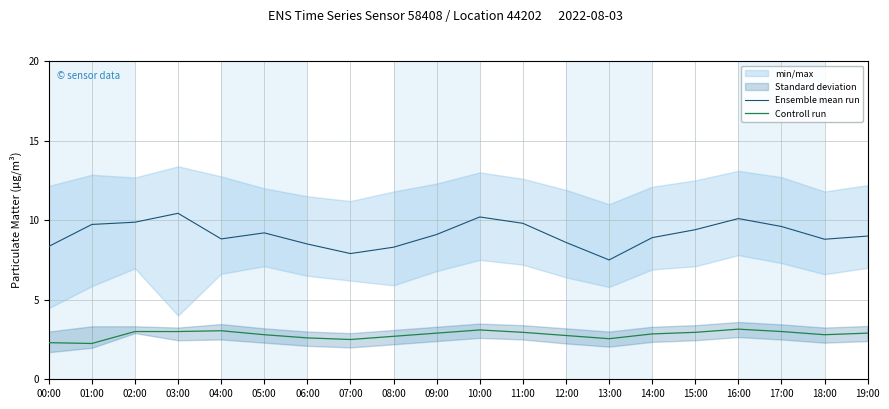

True or false: Ensemble mean run and Controll run intersect in this chart.

False